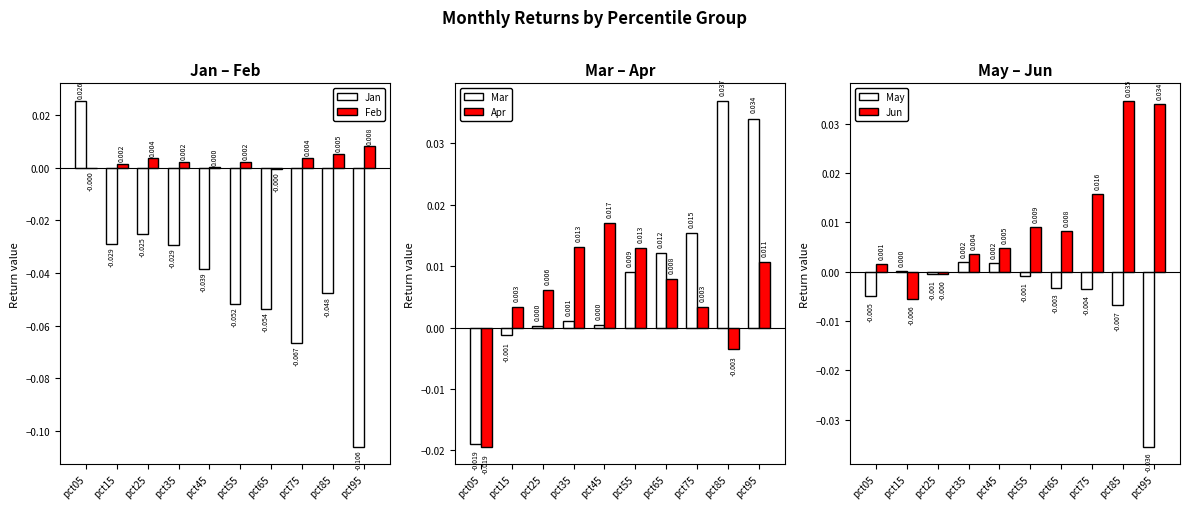

True or false: Apr has a value of 0.0 at pct95.

True